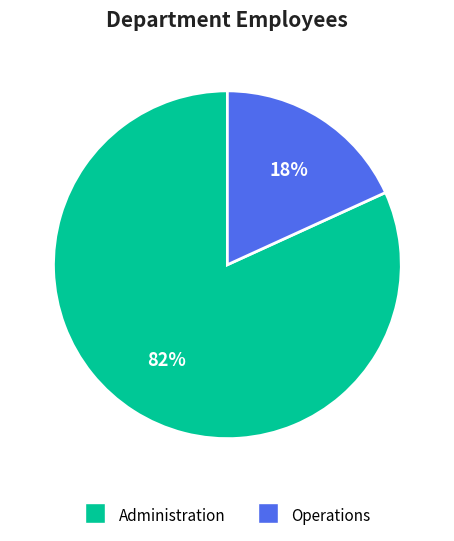

Is the sum of Operations and Administration greater than half?

Yes